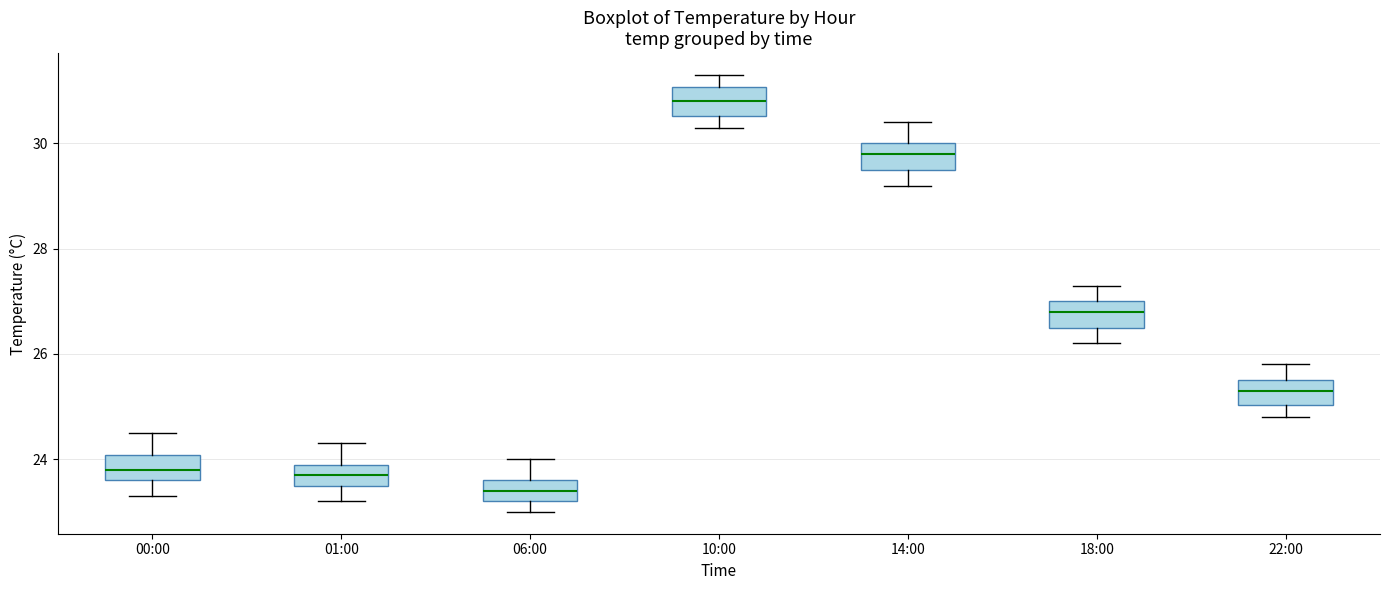

Where does the median line of the box for 22:00 sit on the y-axis? The values are not printed on the chart, so give them approximately, as read against the axis.

25.4